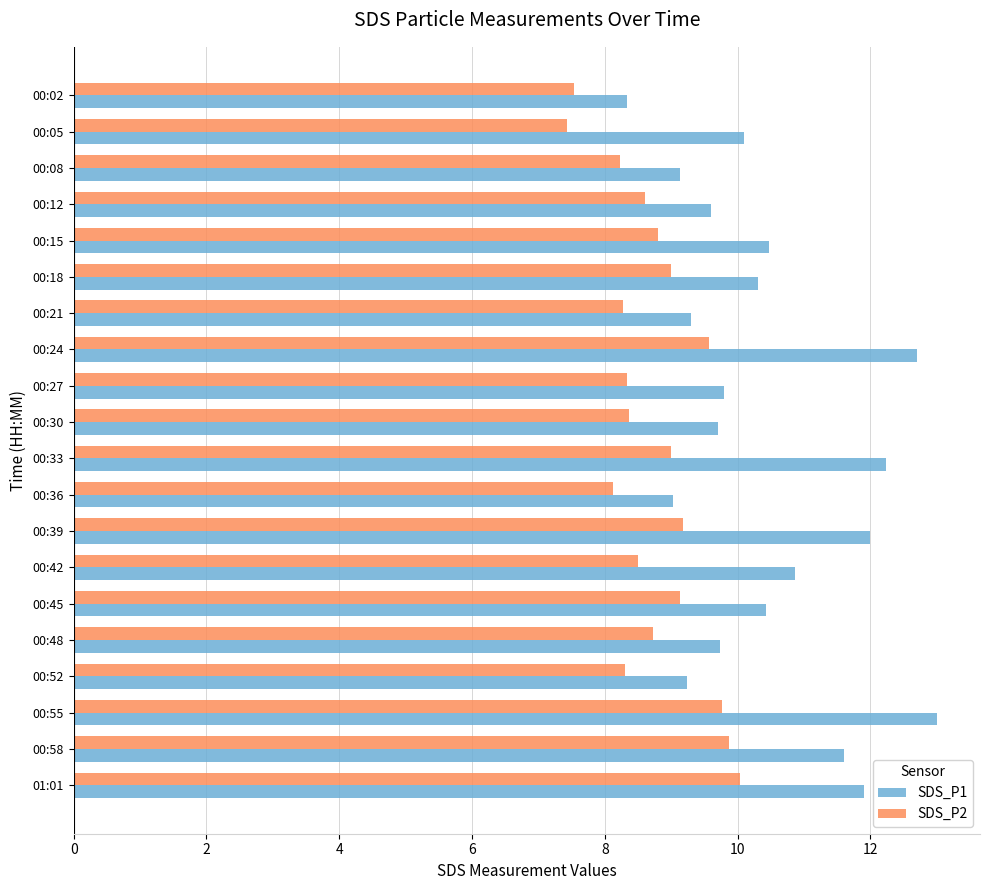

How many data points in SDS_P2 are less than 8?

2